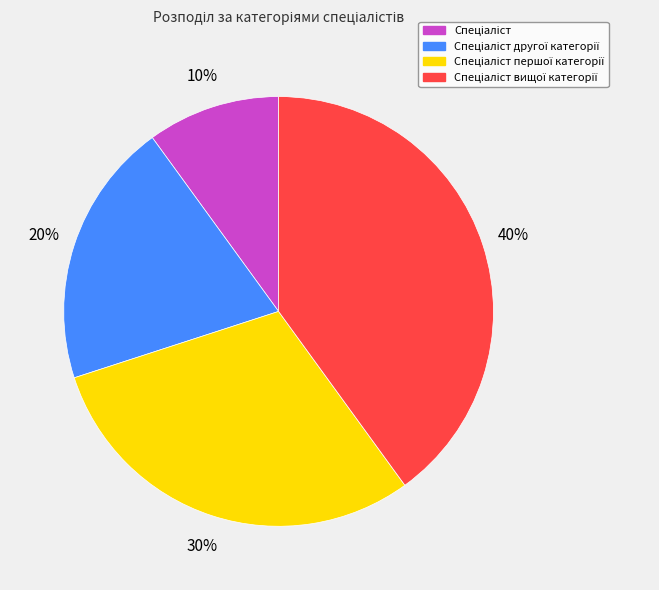

Does any single category account for the majority?

No